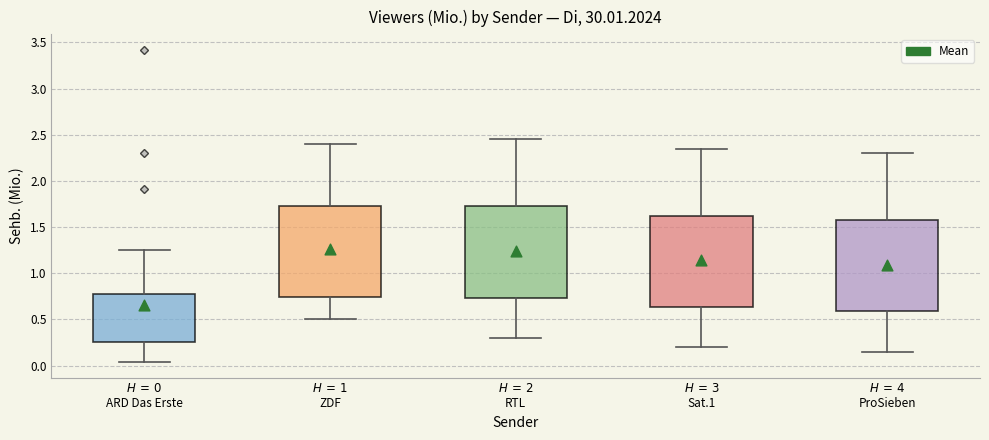

Reading left to right, transcribe this box plot: for each box, give where its median line is, the range the box spans, and where its two whiskers end, as read against the y-axis. The values are not printed on the chart, so give them approximately, as read against the axis.

$H\,=\,0$ ARD Das Erste: median 0.40, box 0.25 to 0.80, whiskers 0.05 to 1.25
$H\,=\,1$ ZDF: median 1.15, box 0.75 to 1.75, whiskers 0.50 to 2.40
$H\,=\,2$ RTL: median 1.15, box 0.75 to 1.75, whiskers 0.30 to 2.45
$H\,=\,3$ Sat.1: median 1.05, box 0.65 to 1.65, whiskers 0.20 to 2.35
$H\,=\,4$ ProSieben: median 1.00, box 0.60 to 1.60, whiskers 0.15 to 2.30